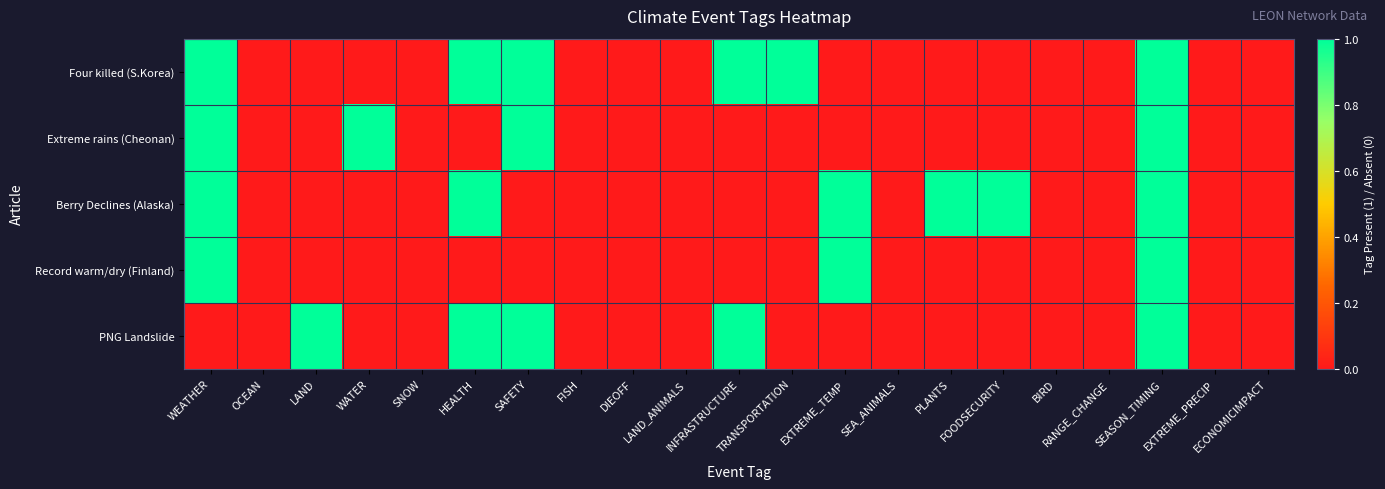

Which series has the largest range (max minus min)?

Four killed (S.Korea)